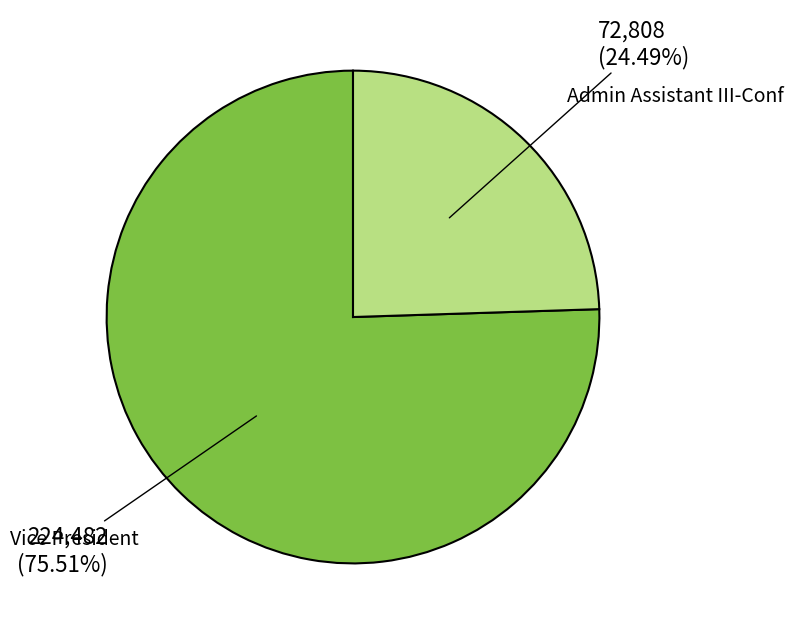

Which slice represents more than half of the pie?

Vice President